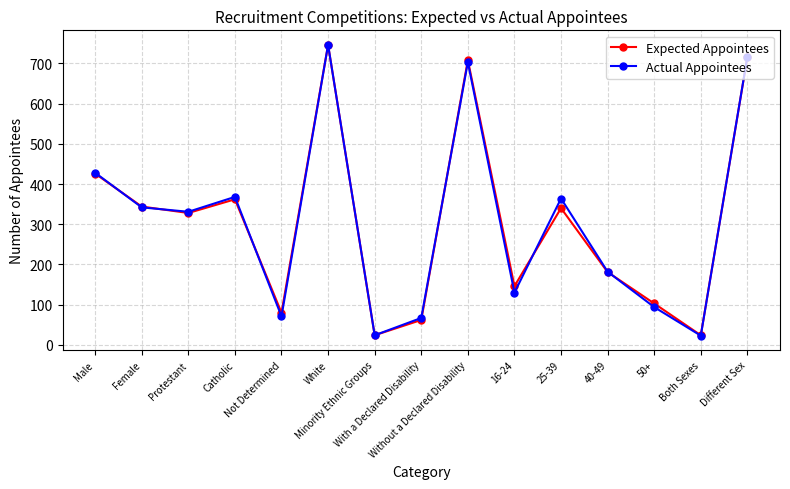

True or false: Actual Appointees has more than 1 points higher than both neighbors.

True